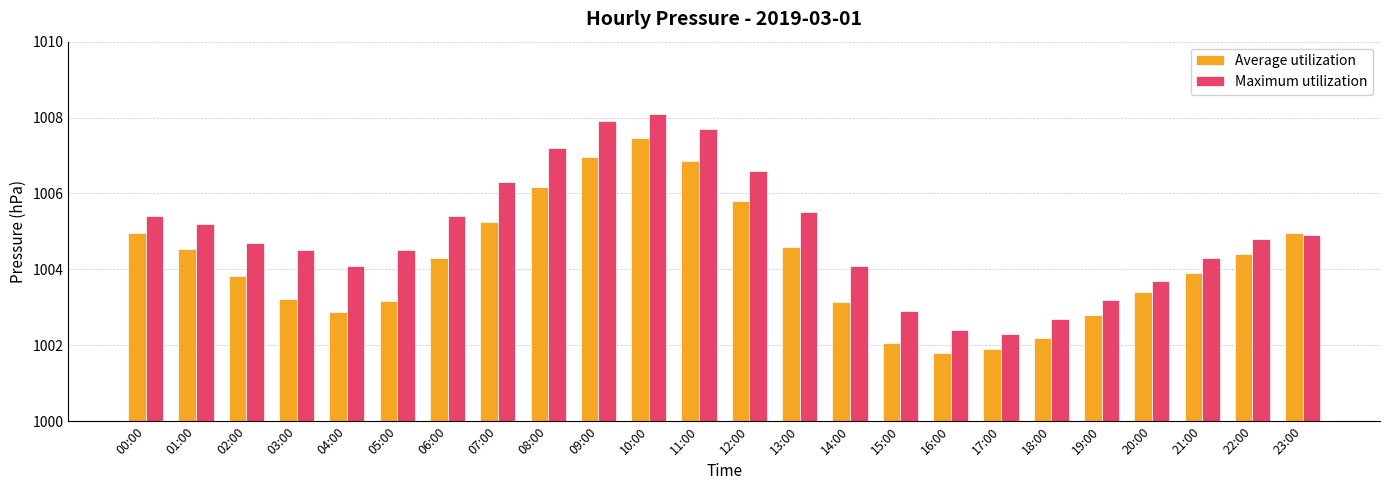

Rank the series at 18:00 from lowest to highest value.

Average utilization, Maximum utilization